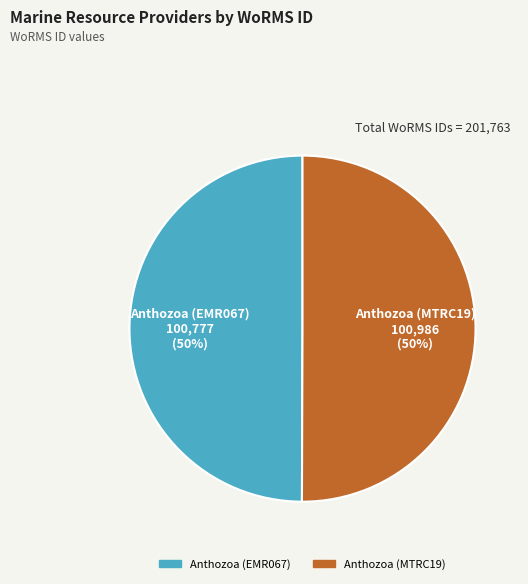

To the nearest percent, what portion does Anthozoa (MTRC19) represent?

50%